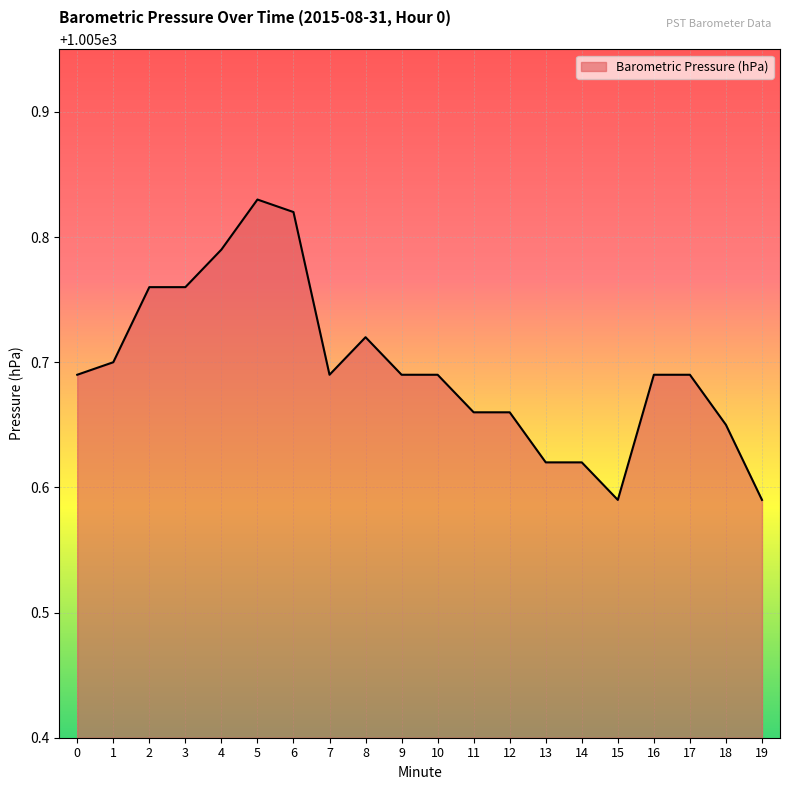

True or false: there are more than 1 points higher than both neighbors.

True